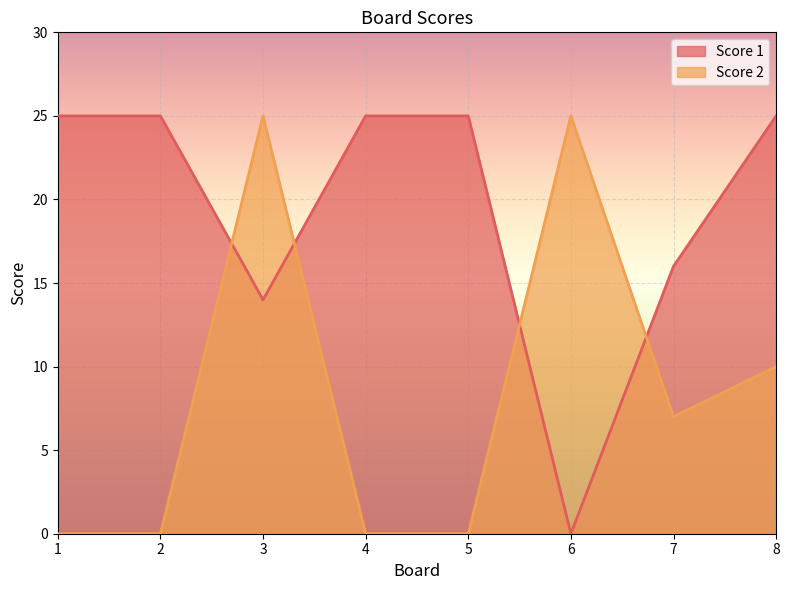

True or false: Score 2 has a value of 11 at 1.

False